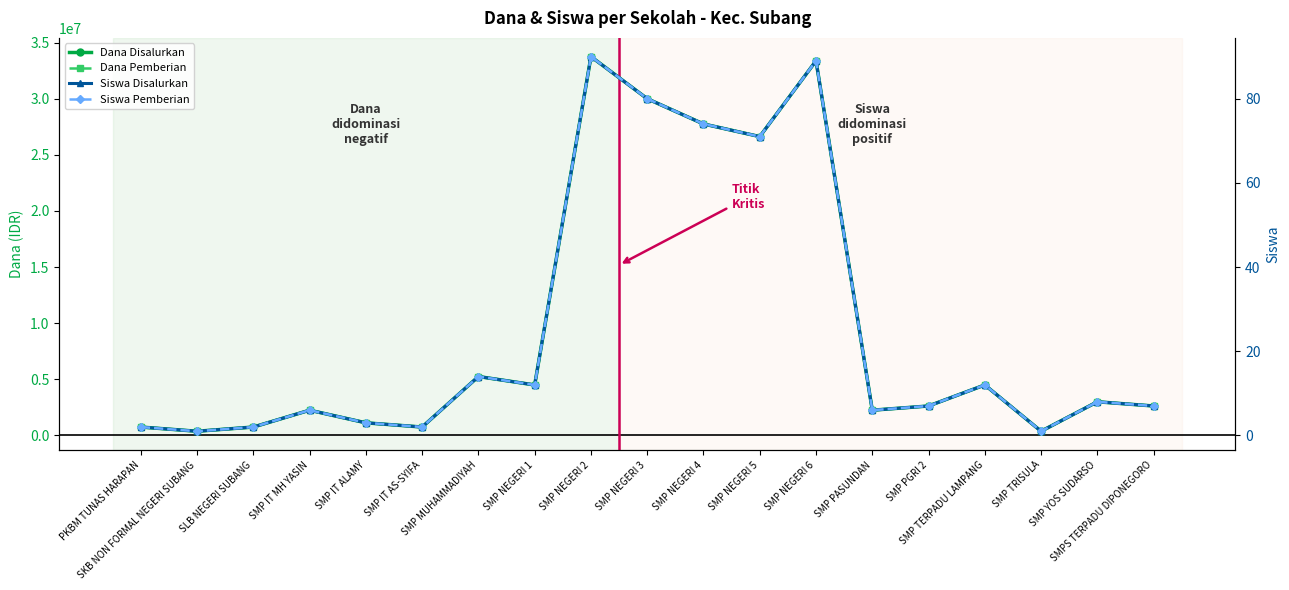

Reading left to right, list all the values displayed in this chart.

Dana Disalurkan: 750000	375000	750000	2250000	1125000	750000	5250000	4500000	33750000	30000000	27750000	26625000	33375000	2250000	2625000	4500000	375000	3000000	2625000
Dana Pemberian: 750000	375000	750000	2250000	1125000	750000	5250000	4500000	33750000	30000000	27750000	26625000	33375000	2250000	2625000	4500000	375000	3000000	2625000
Siswa Disalurkan: 2	1	2	6	3	2	14	12	90	80	74	71	89	6	7	12	1	8	7
Siswa Pemberian: 2	1	2	6	3	2	14	12	90	80	74	71	89	6	7	12	1	8	7